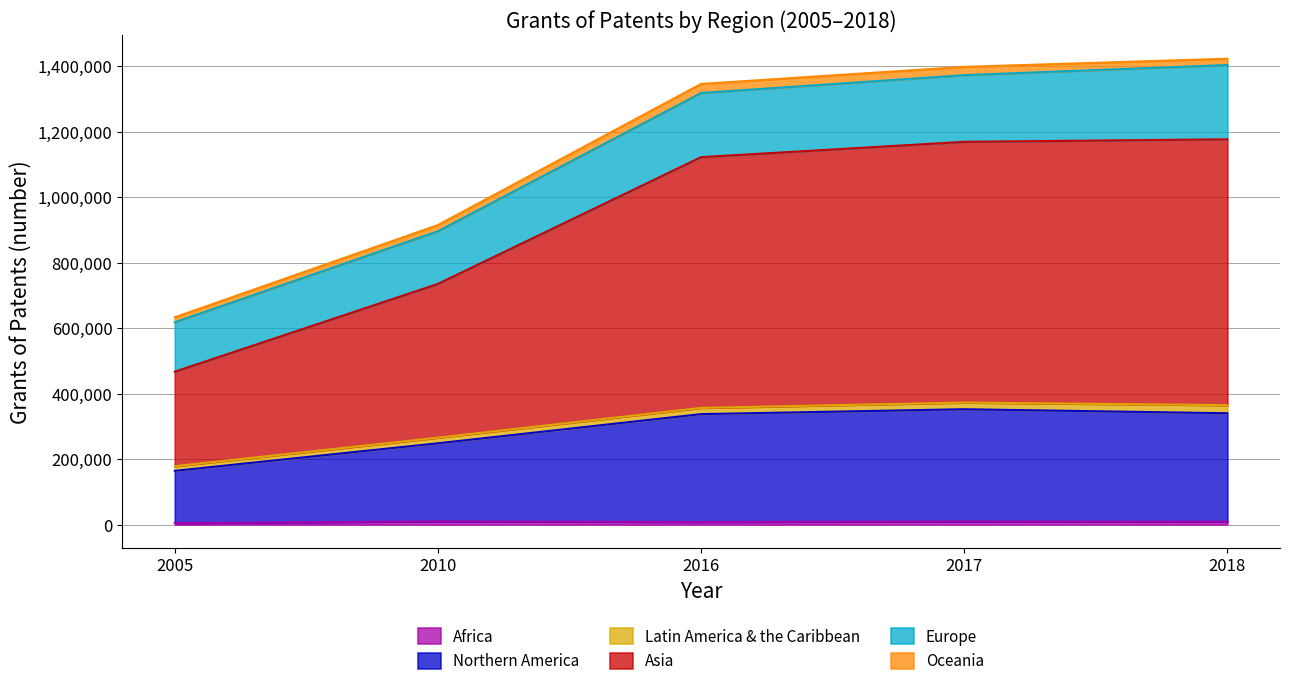

What is the sum of all Africa values?

40400